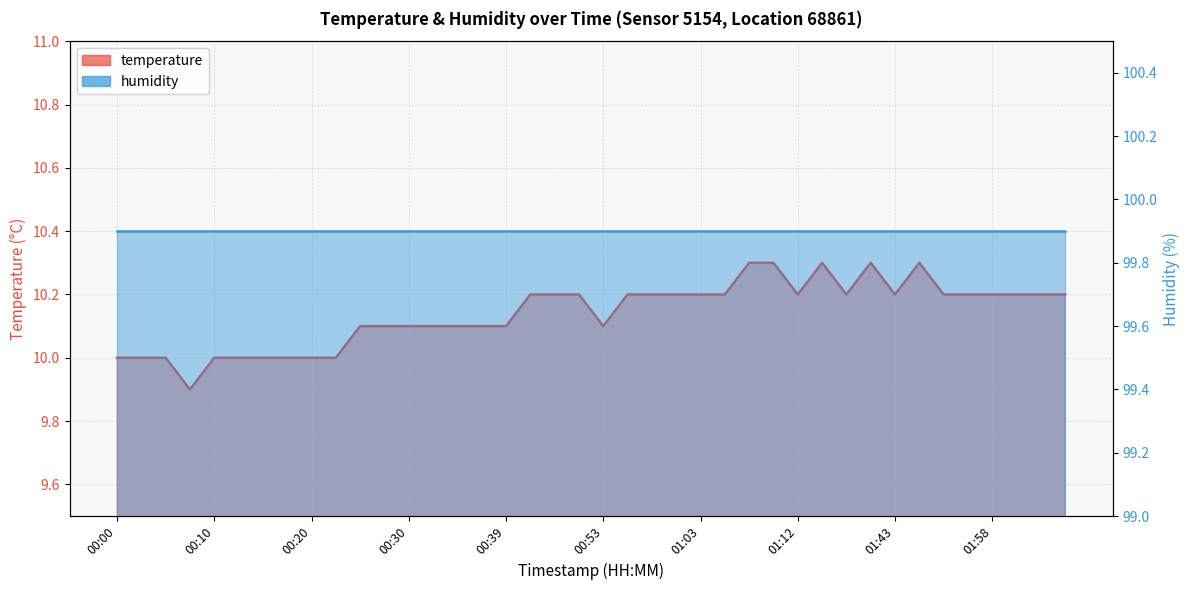

What is the label of the 13th point from the right?

01:10